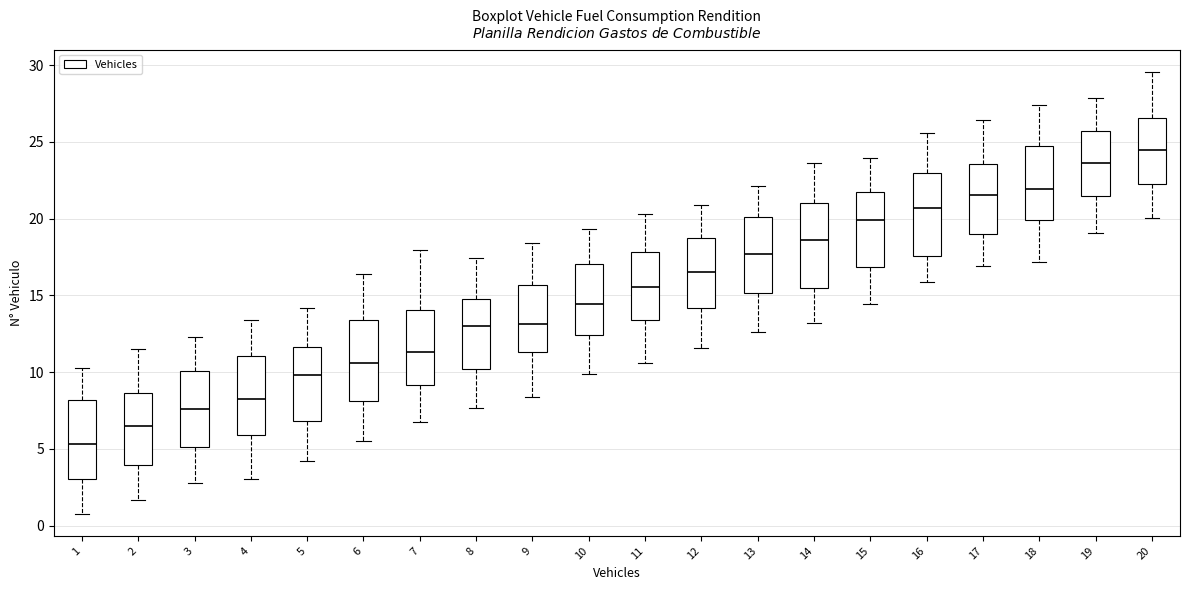

Where is the lower edge of the box at x = 4 on the y-axis? The values are not printed on the chart, so give them approximately, as read against the axis.

6.0